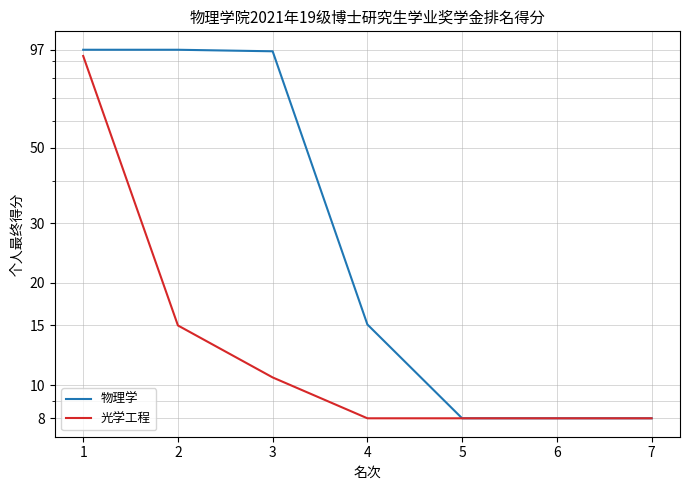

What is the value of the 光学工程 point at the 7th from the left?

8.0